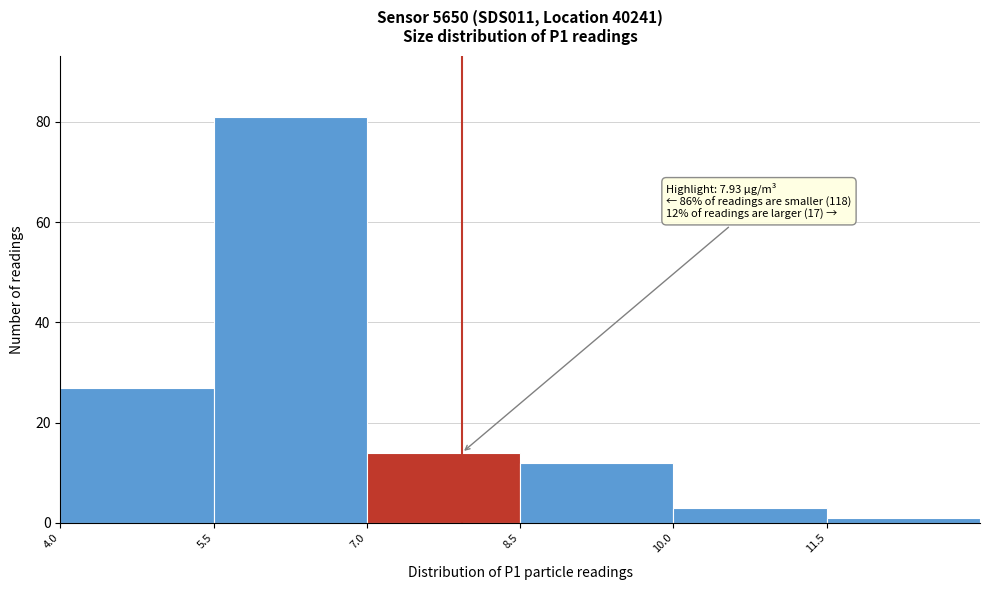

Over which range of the x-axis is the bar tallest?

5.5 to 7.0